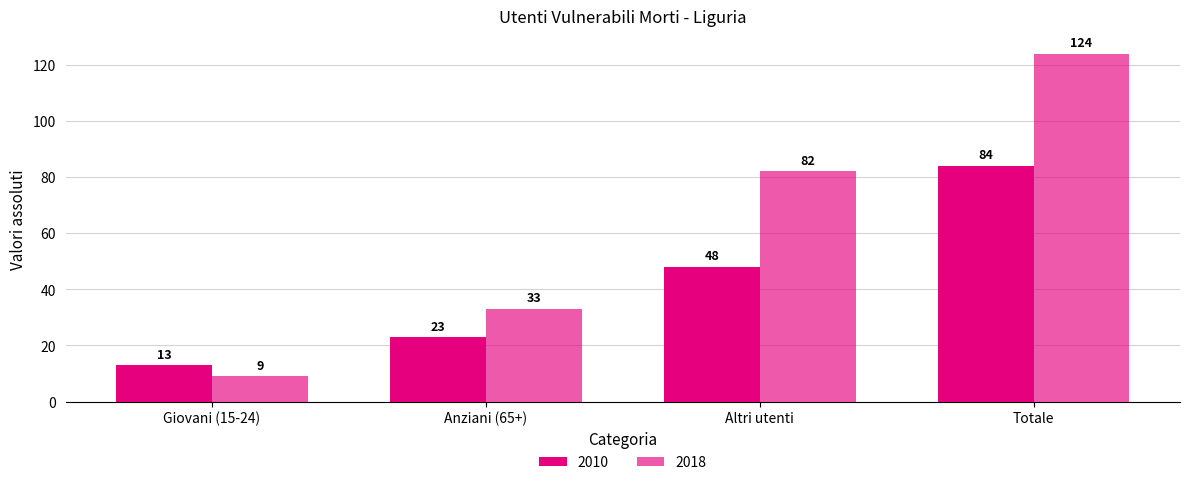

Which category has the highest value in the 2010 series?

Totale